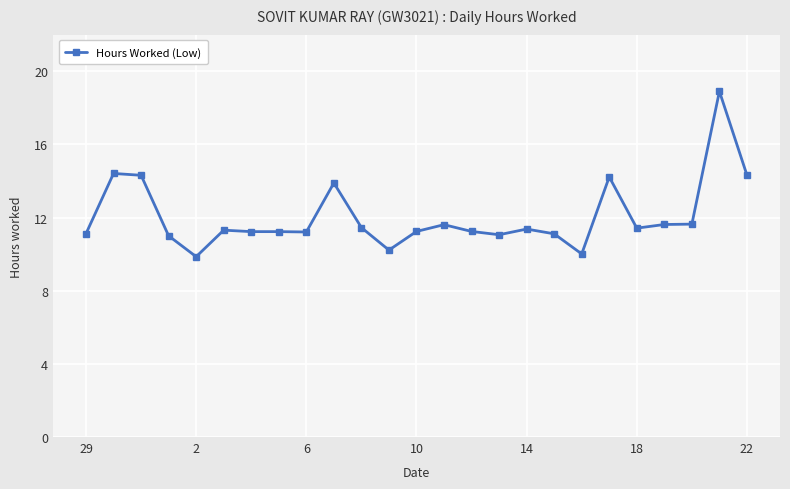

True or false: there are more than 0 points higher than both neighbors.

True